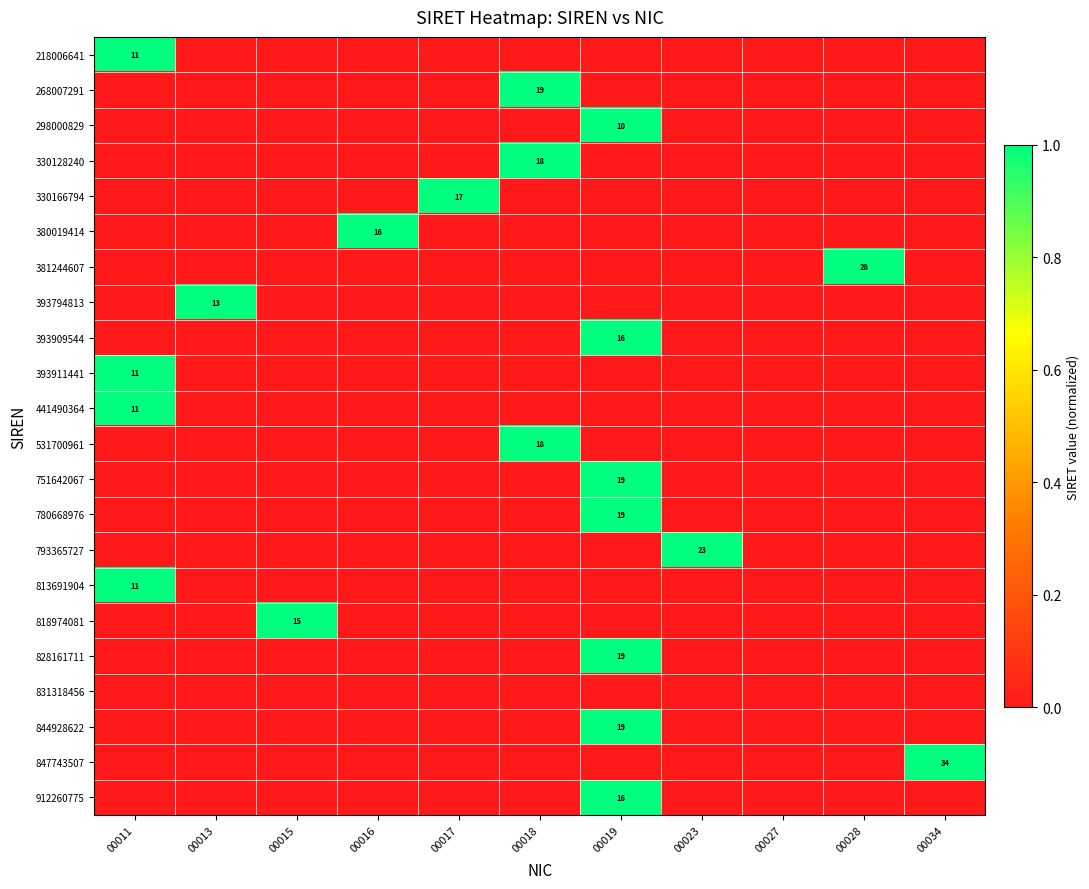

The 330166794 series shows 17 at 00017. True or false?

True